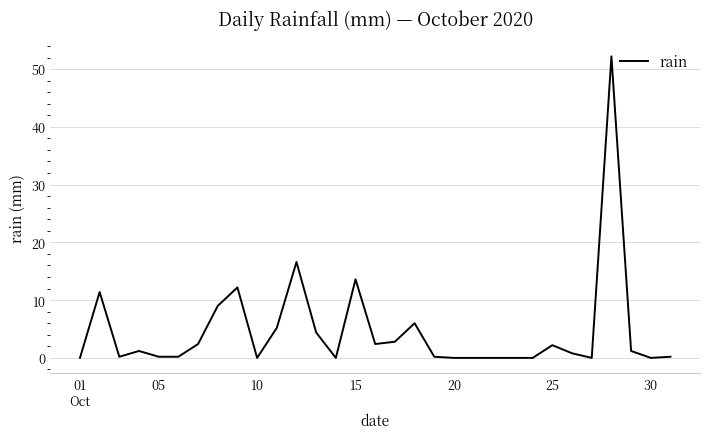

What is the difference between the maximum and minimum values?

52.2